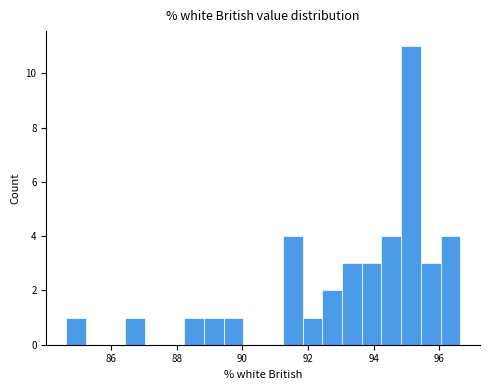

Around what value on the x-axis is the tallest bar? Give the approximate position of its centre, as read against the axis.

95.2